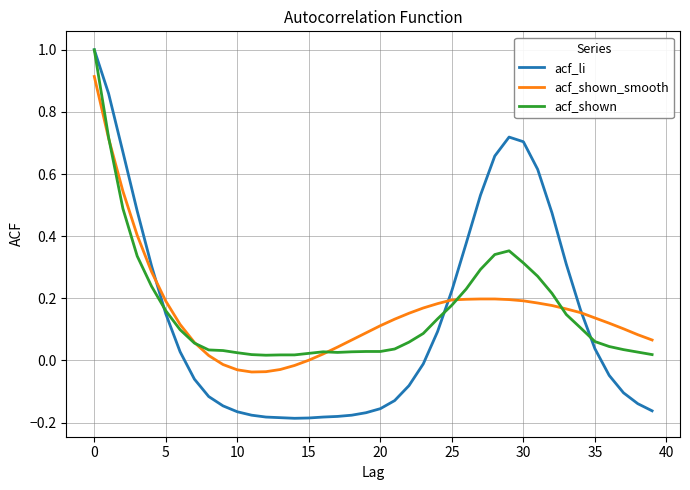

Which series has the largest range (max minus min)?

acf_li